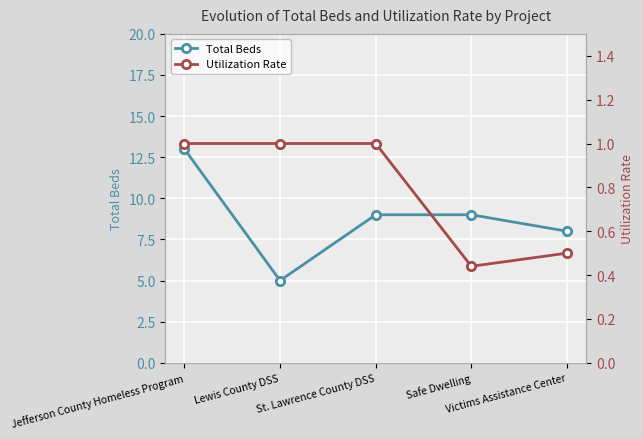

True or false: Utilization Rate and Total Beds cross at least once.

False